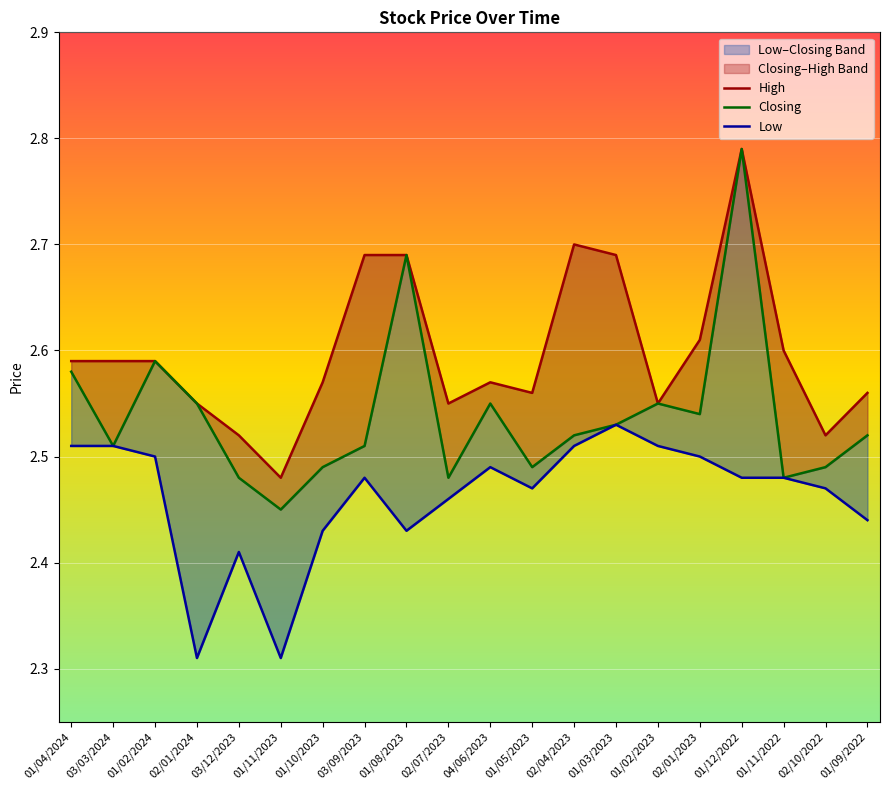

What is the label of the 10th point from the left?

02/07/2023